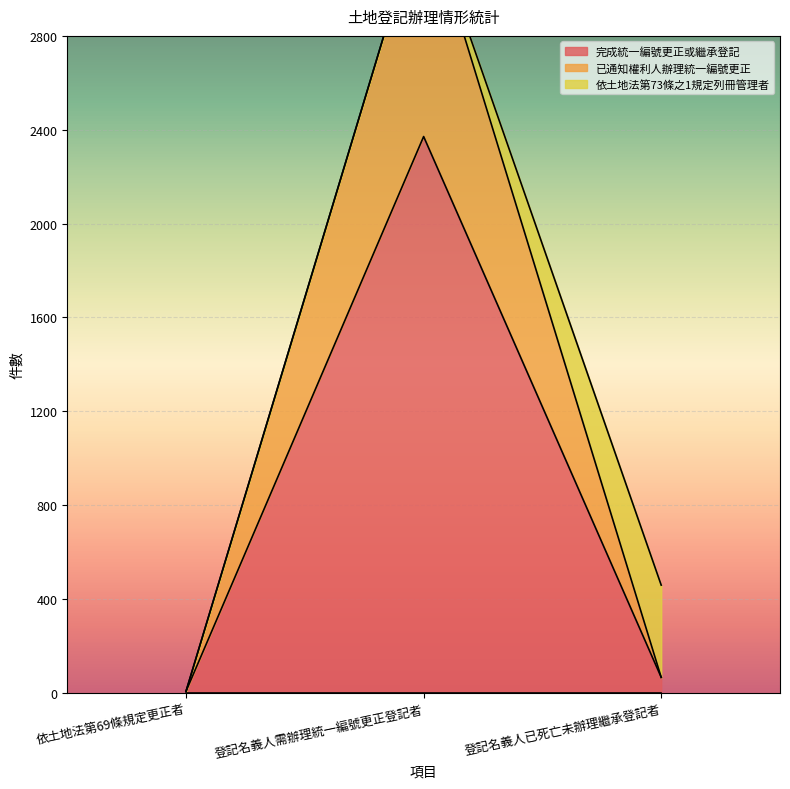

What is the maximum value for 完成統一編號更正或繼承登記?

2371